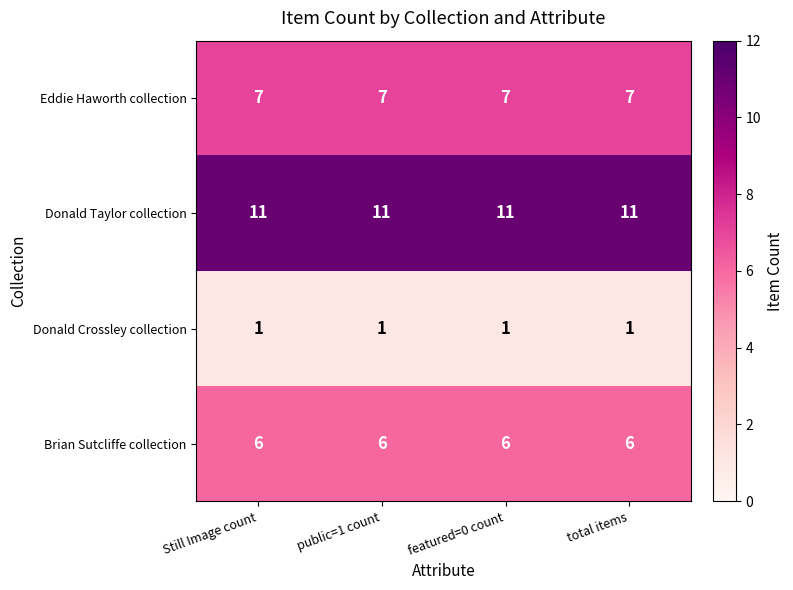

What value does the Brian Sutcliffe collection series have at Still Image count?

6